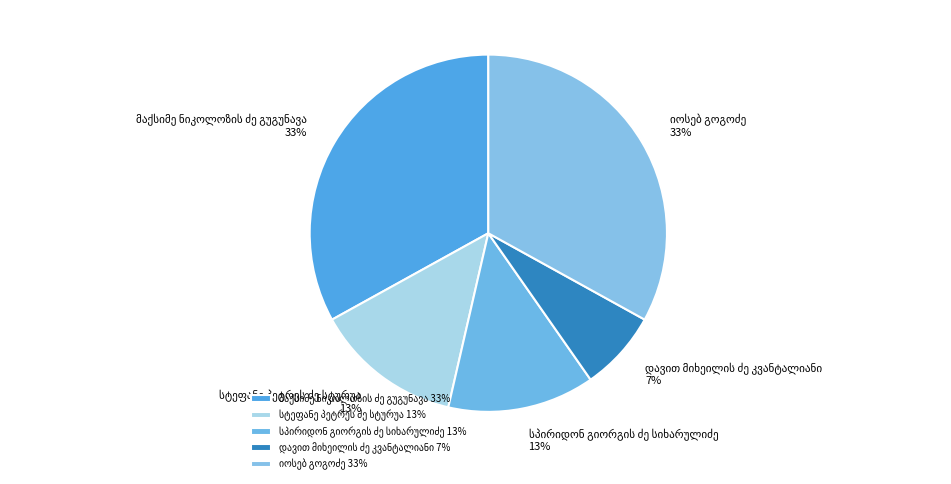

Is there a majority slice in this chart?

No